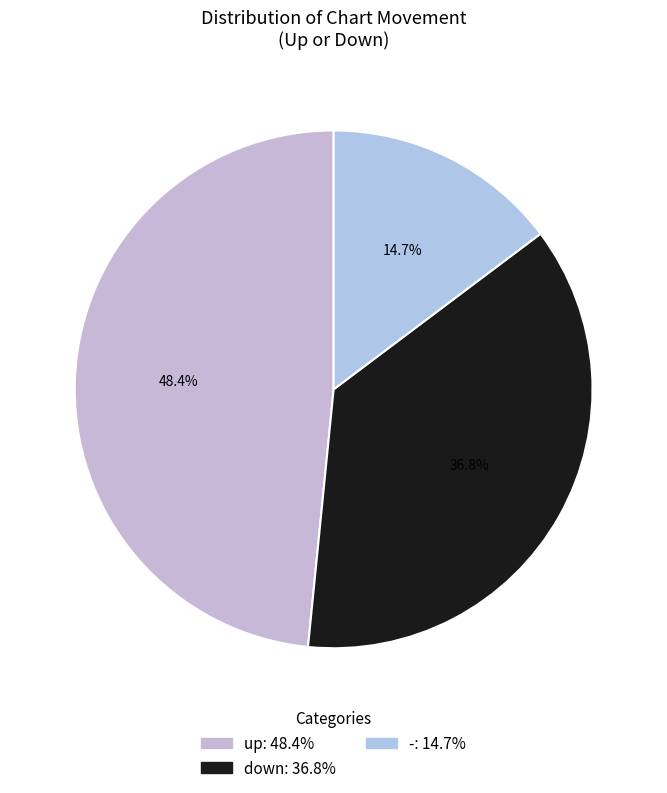

True or false: down accounts for 30% of the total.

False